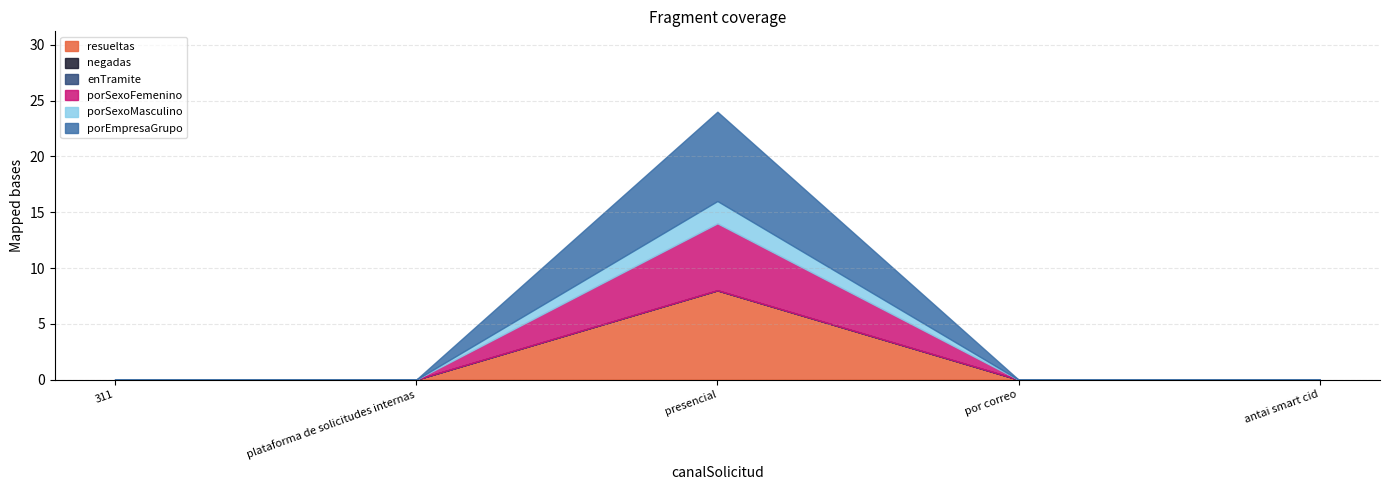

What position from the left is presencial?

3